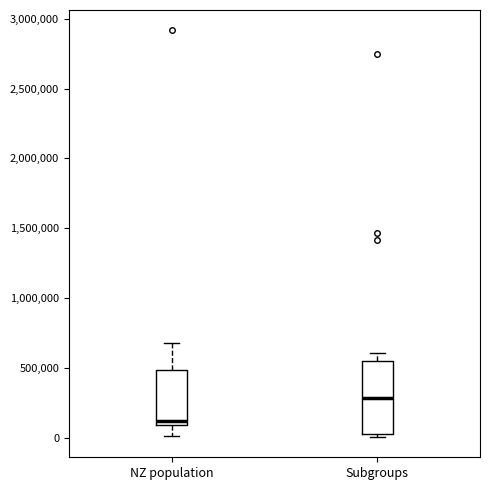

Reading left to right, read every box against the y-axis: the position of its median line, the range the box covers, and the ends of its whiskers. The values are not printed on the chart, so give them approximately, as read against the axis.

NZ population: median 100000 (just above the box's lower edge), box 100000 to 500000, whiskers 0 to 700000
Subgroups: median 300000, box 50000 to 550000, whiskers 0 to 600000